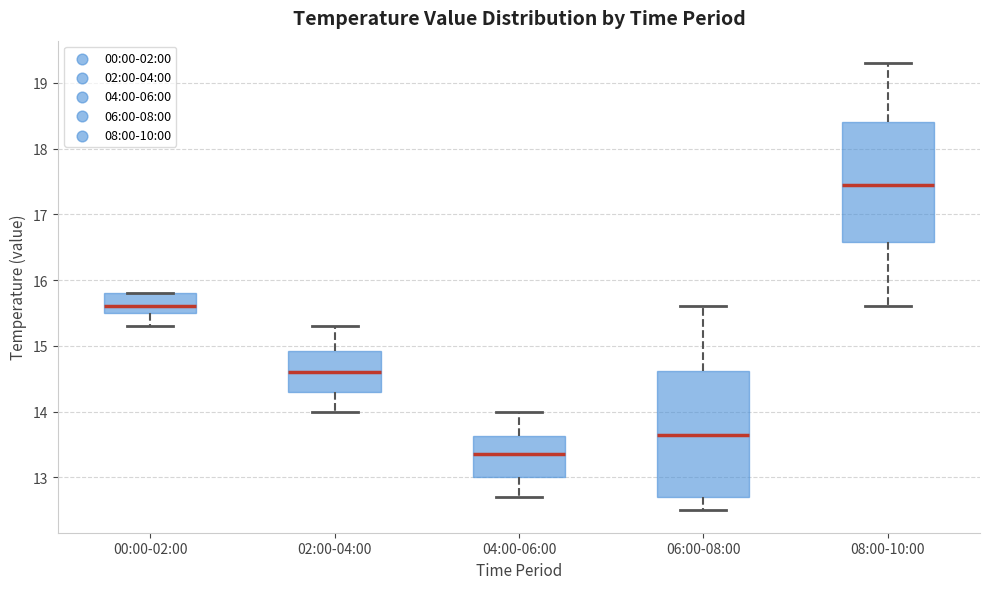

Where is the upper edge of the box for 02:00-04:00 on the y-axis? The values are not printed on the chart, so give them approximately, as read against the axis.

14.9